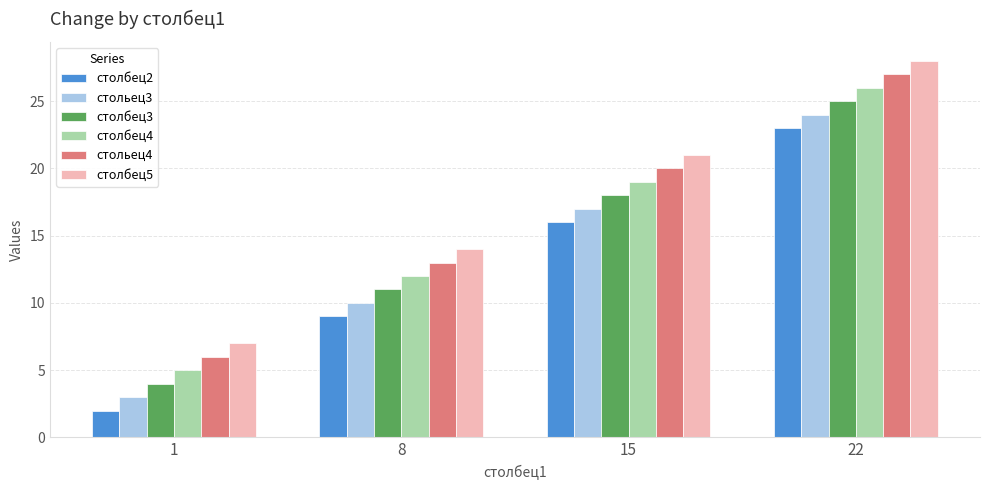

What is the difference between the highest and lowest values at 22?

5